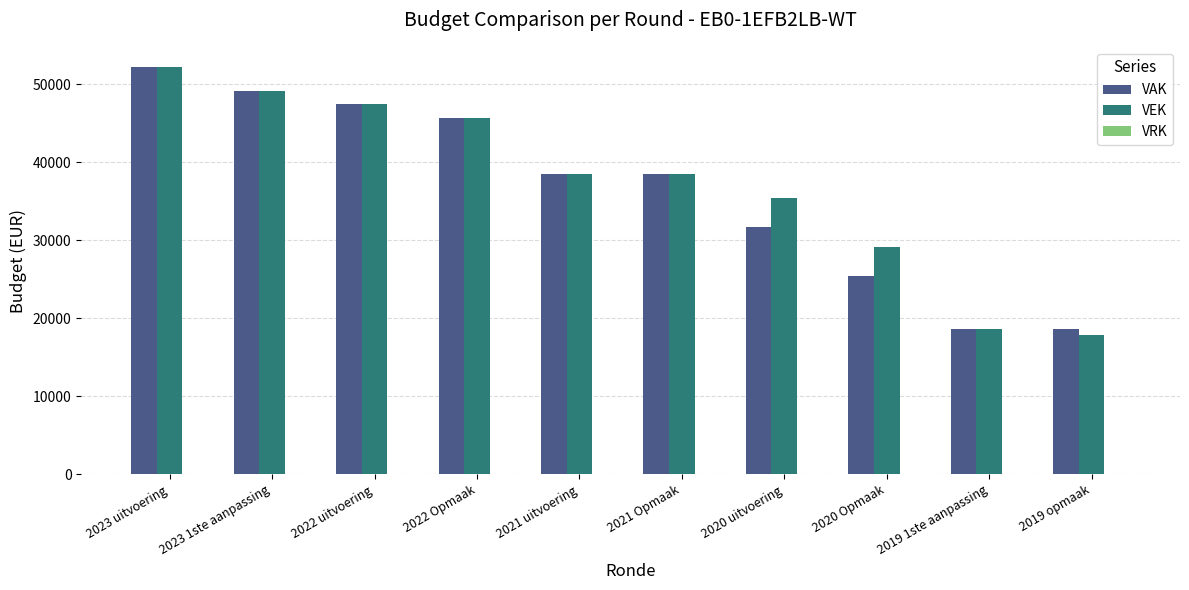

What is the sum of all VAK values?

365834